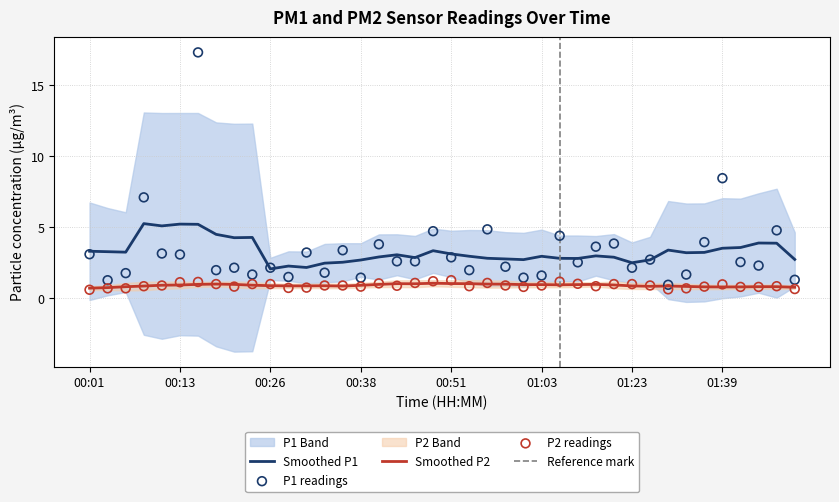

Which series reaches the minimum Y coordinate?

P2